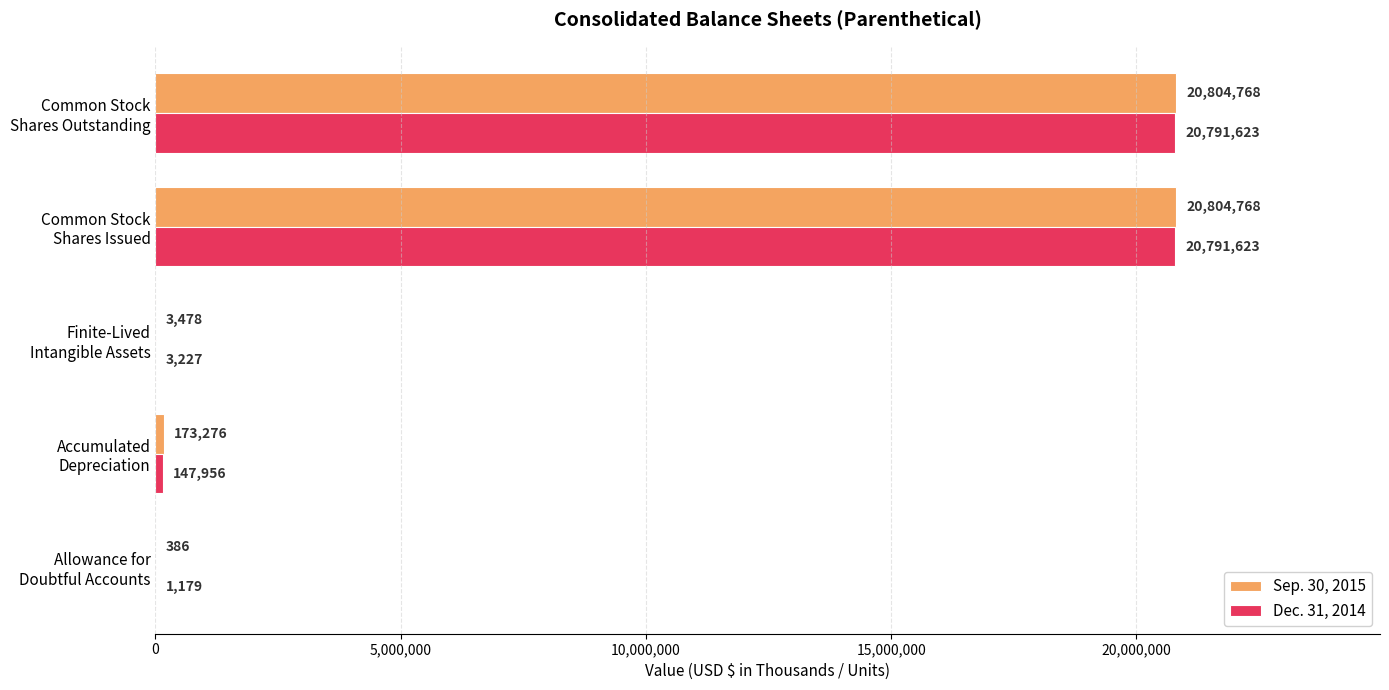

What is the sum of all Dec. 31, 2014 values?

41735608